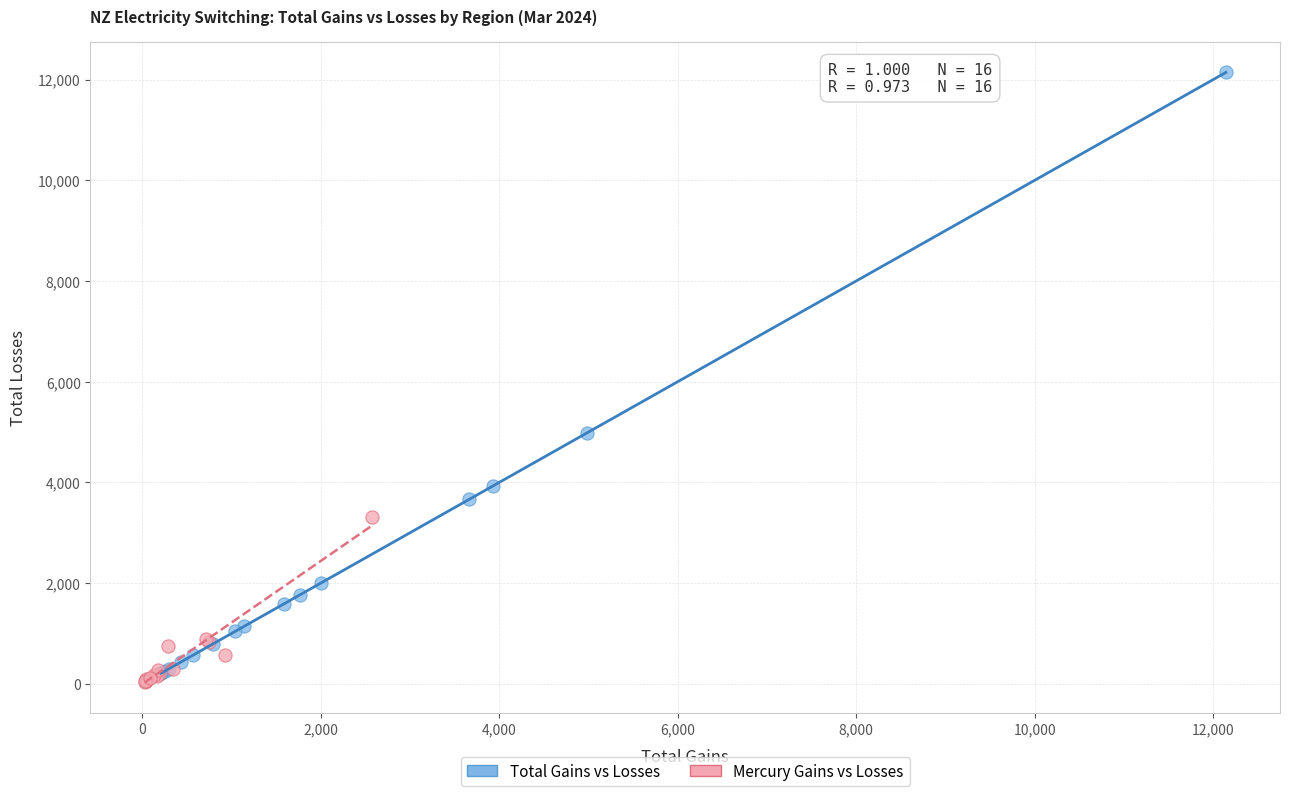

Which series contains the lowest Y value?

Mercury Gains vs Losses